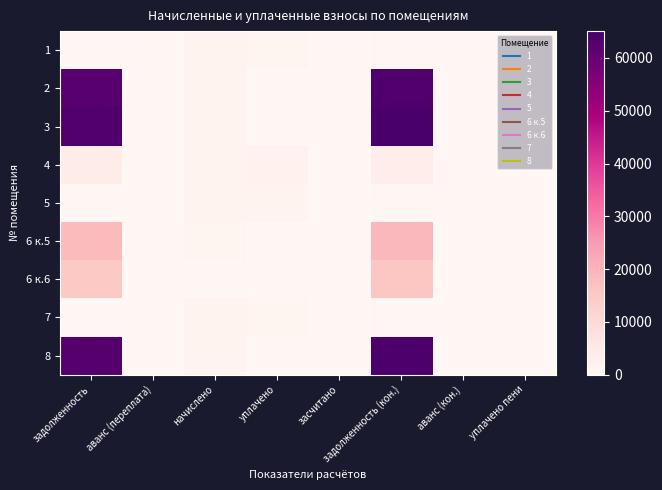

Which label corresponds to the smallest value in the chart?

аванс (переплата)